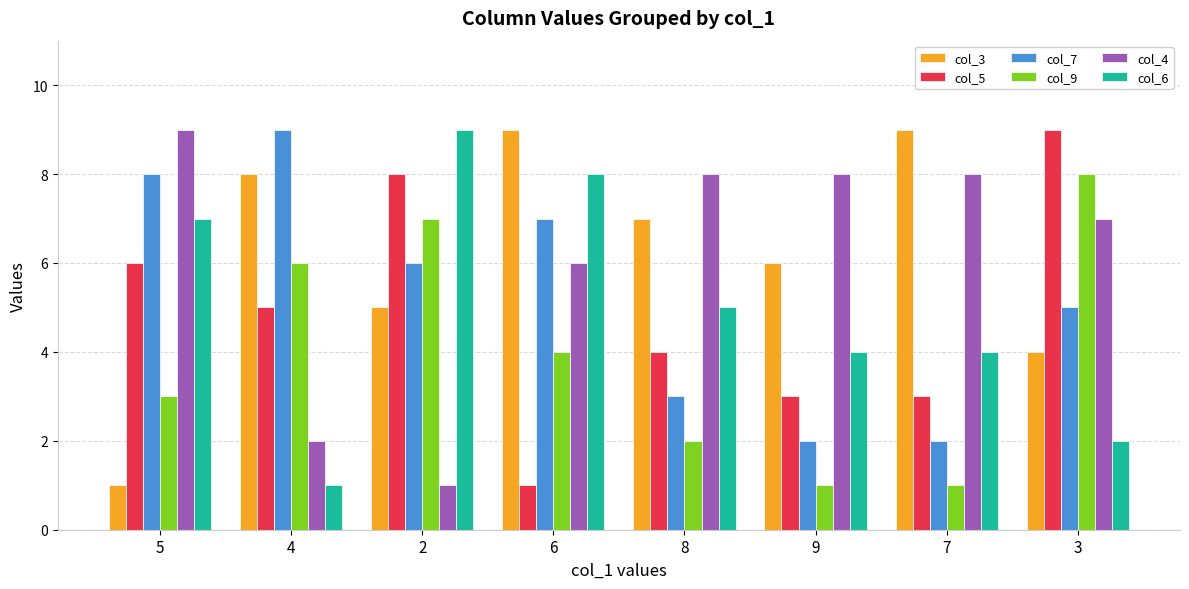

Reading left to right, extract all data points from this chart.

col_3: 1	8	5	9	7	6	9	4
col_5: 6	5	8	1	4	3	3	9
col_7: 8	9	6	7	3	2	2	5
col_9: 3	6	7	4	2	1	1	8
col_4: 9	2	1	6	8	8	8	7
col_6: 7	1	9	8	5	4	4	2